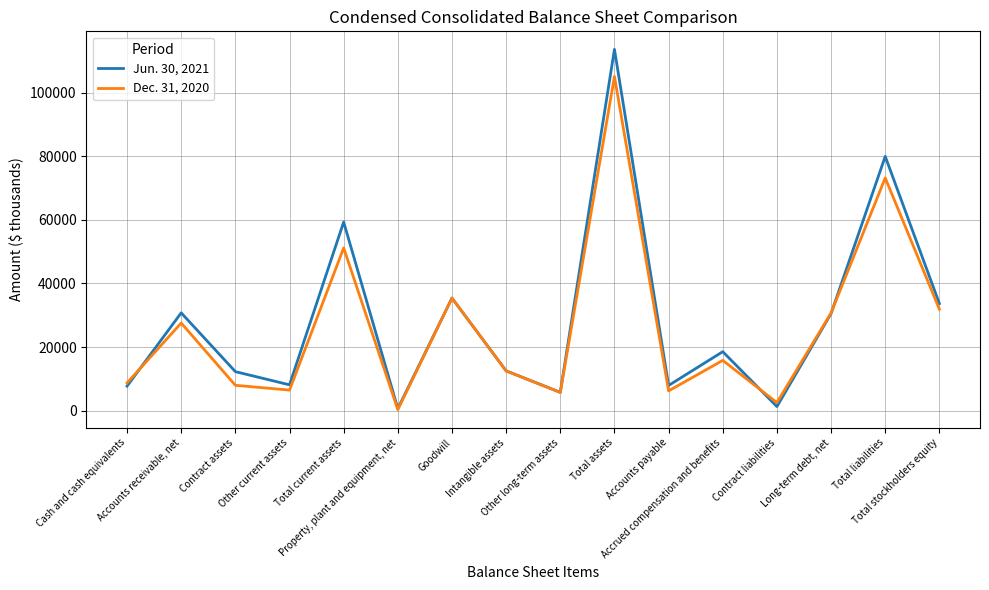

Which series has the largest range (max minus min)?

Jun. 30, 2021